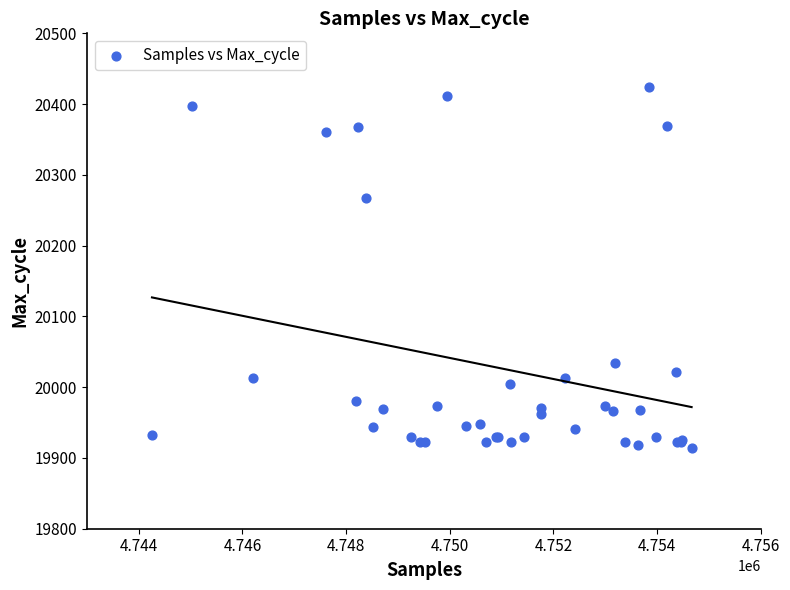

What Y value in the scatter plot is closest to 20169?

20268